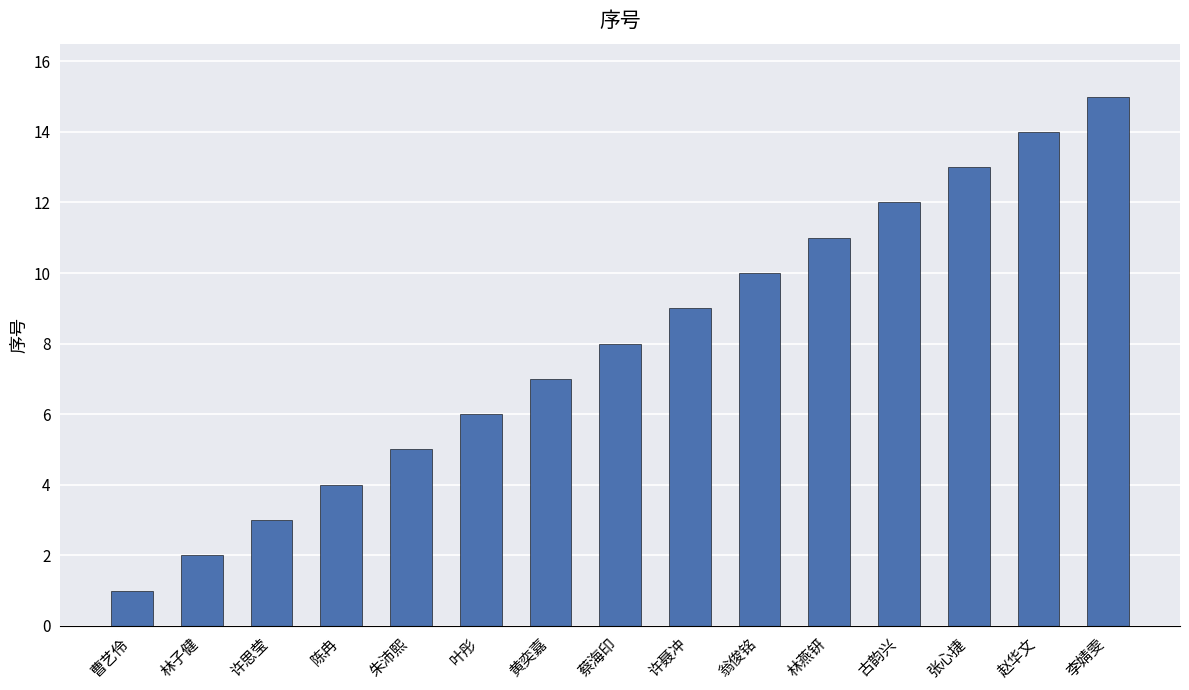

What is the label of the 13th bar from the left?

张心捷